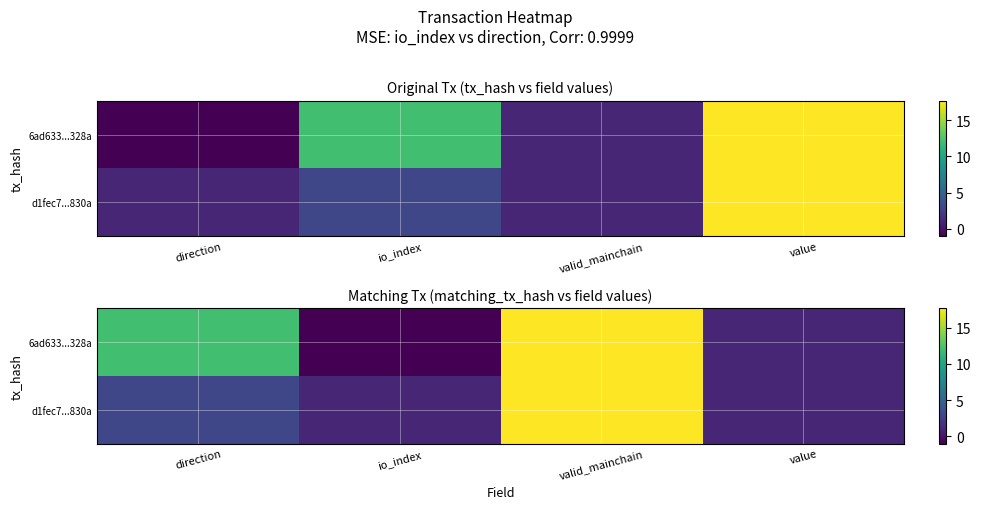

Read the d1fec7...830a value at direction.

3.0